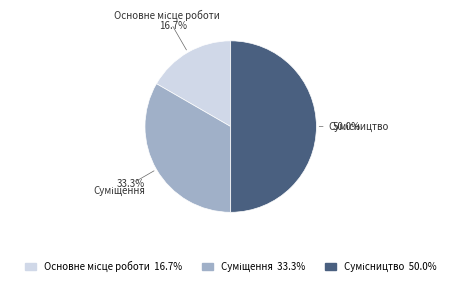

Is there a majority slice in this chart?

No